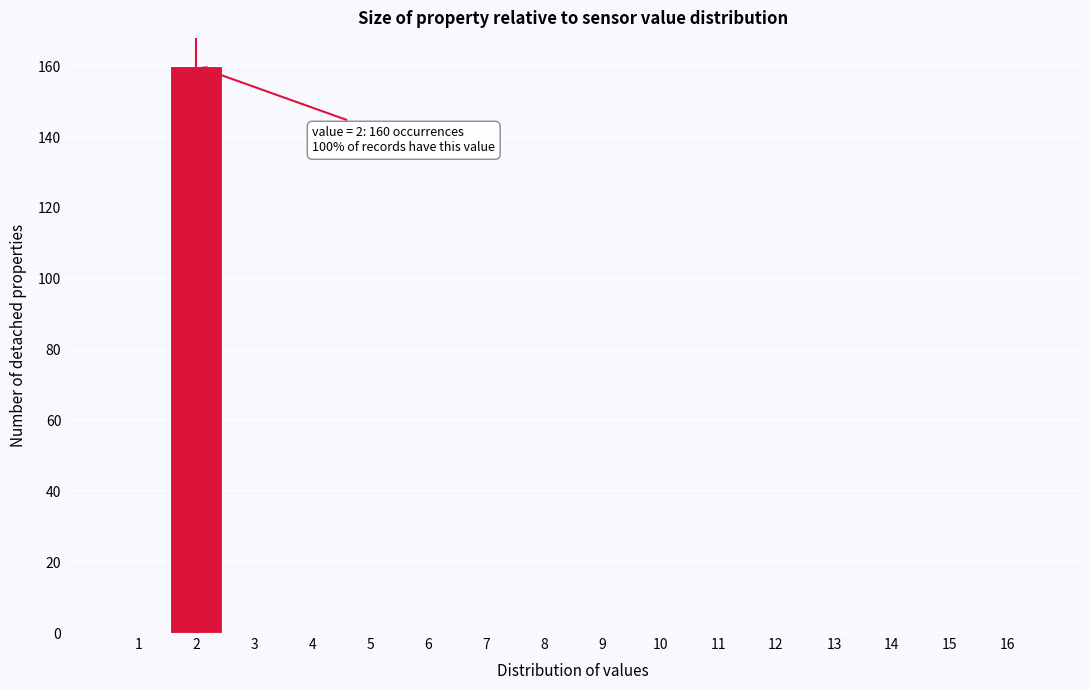

Reading left to right, extract all data points from this chart.

1=0	2=160	3=0	4=0	5=0	6=0	7=0	8=0	9=0	10=0	11=0	12=0	13=0	14=0	15=0	16=0